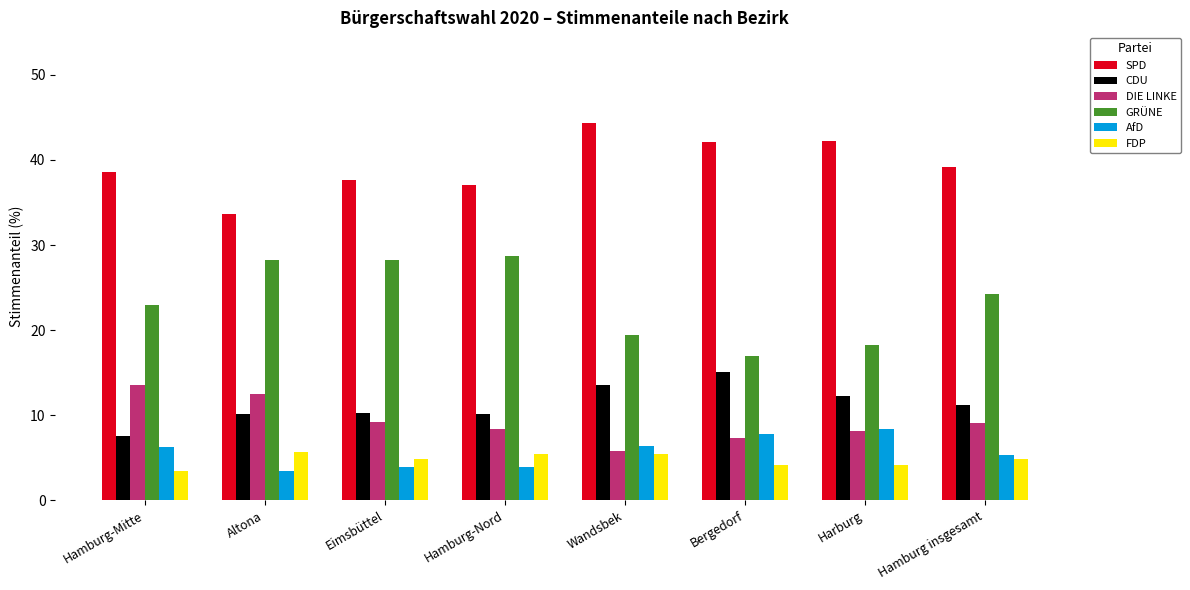

What is the value of the FDP bar at the 1st from the left?

3.4